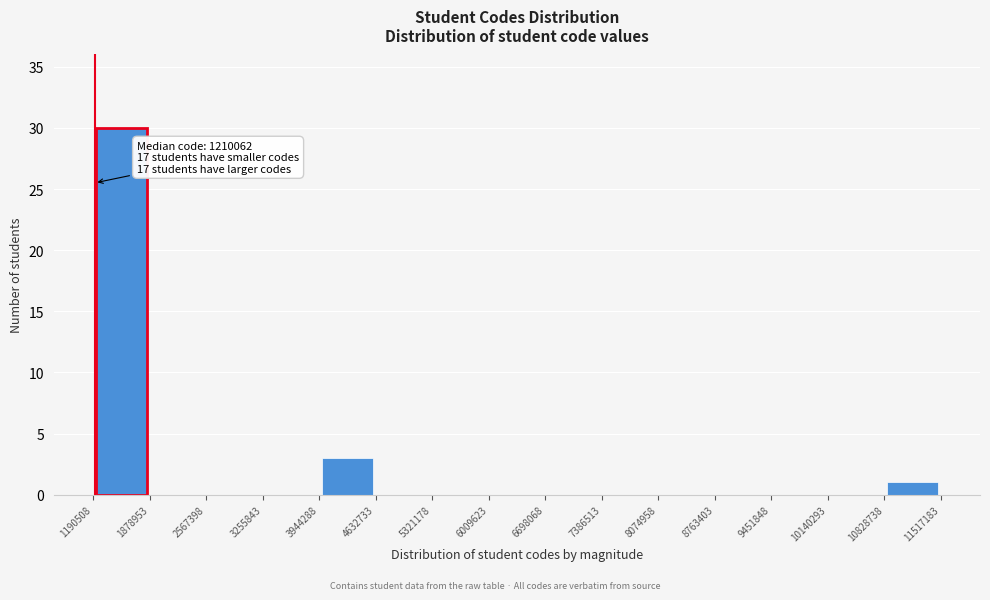

Which range on the x-axis has the tallest bar?

1190508 to 1878953